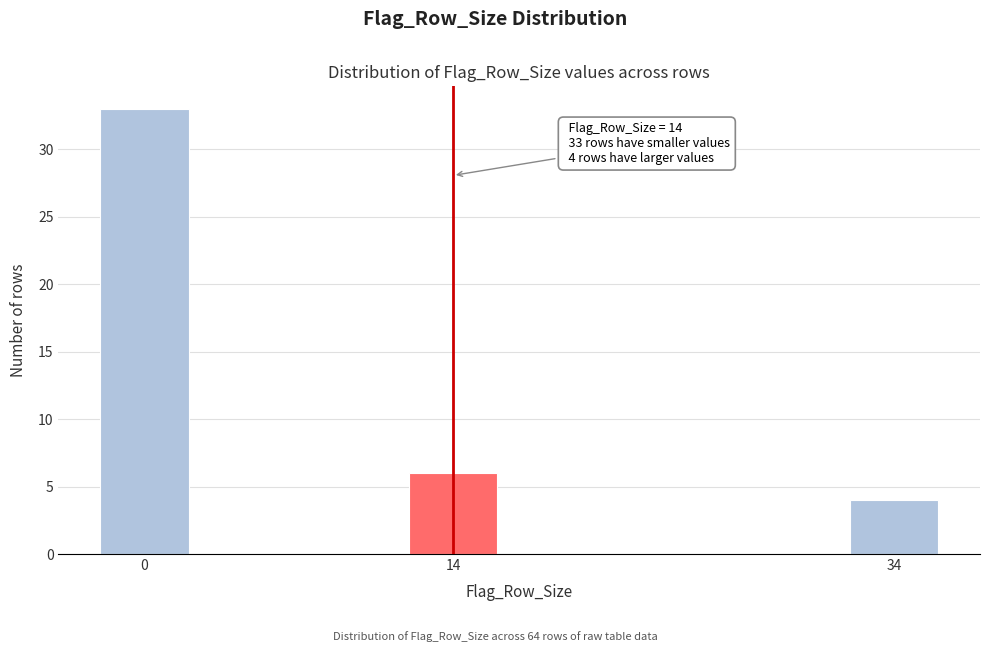

Reading right to left, extract all data points from this chart.

4	6	33